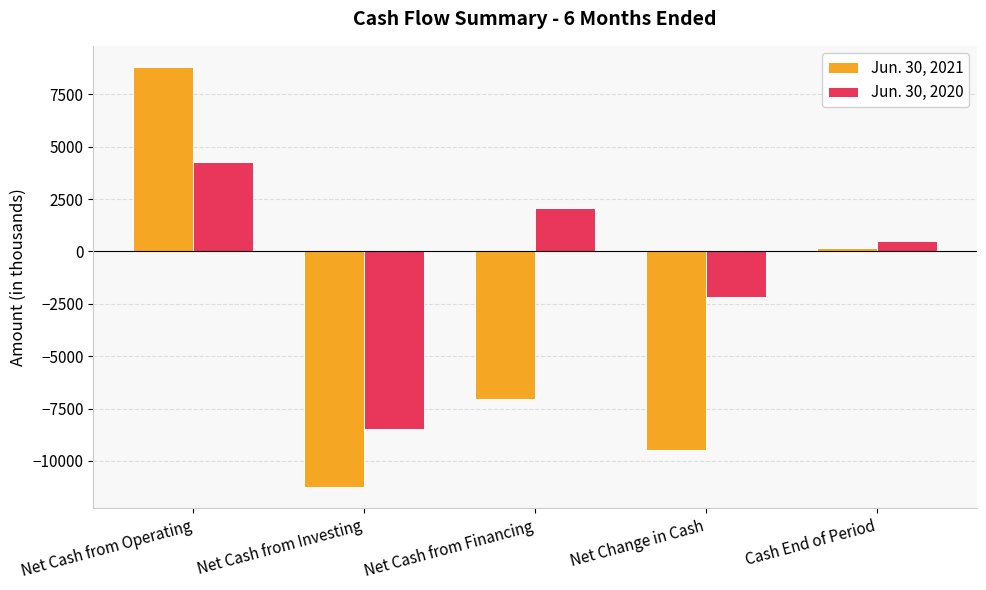

Which category has the lowest value in the Jun. 30, 2020 series?

Net Cash from Investing